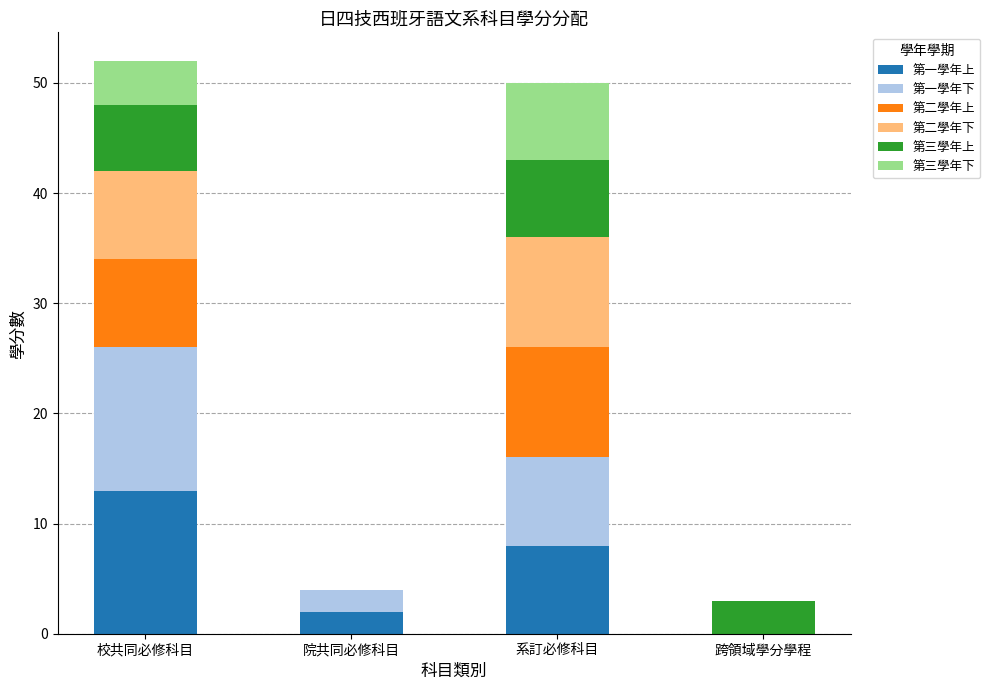

What is the sum of the 第一學年上 values at 校共同必修科目 and 系訂必修科目?

21